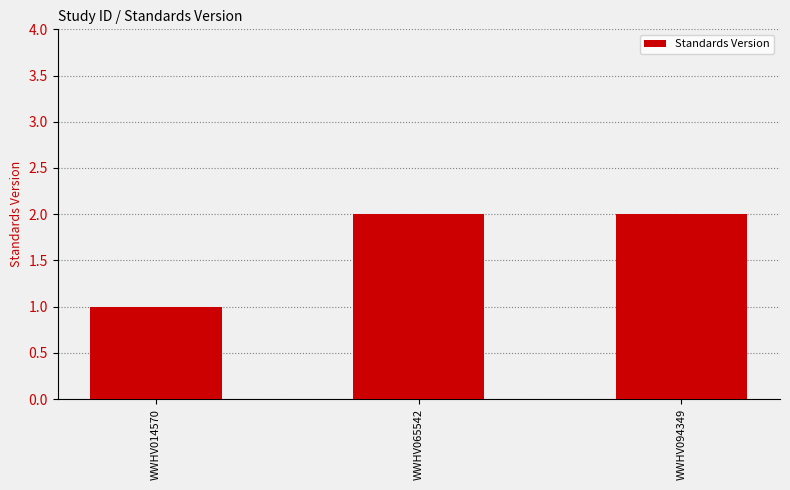

What is the sum of all values?

5